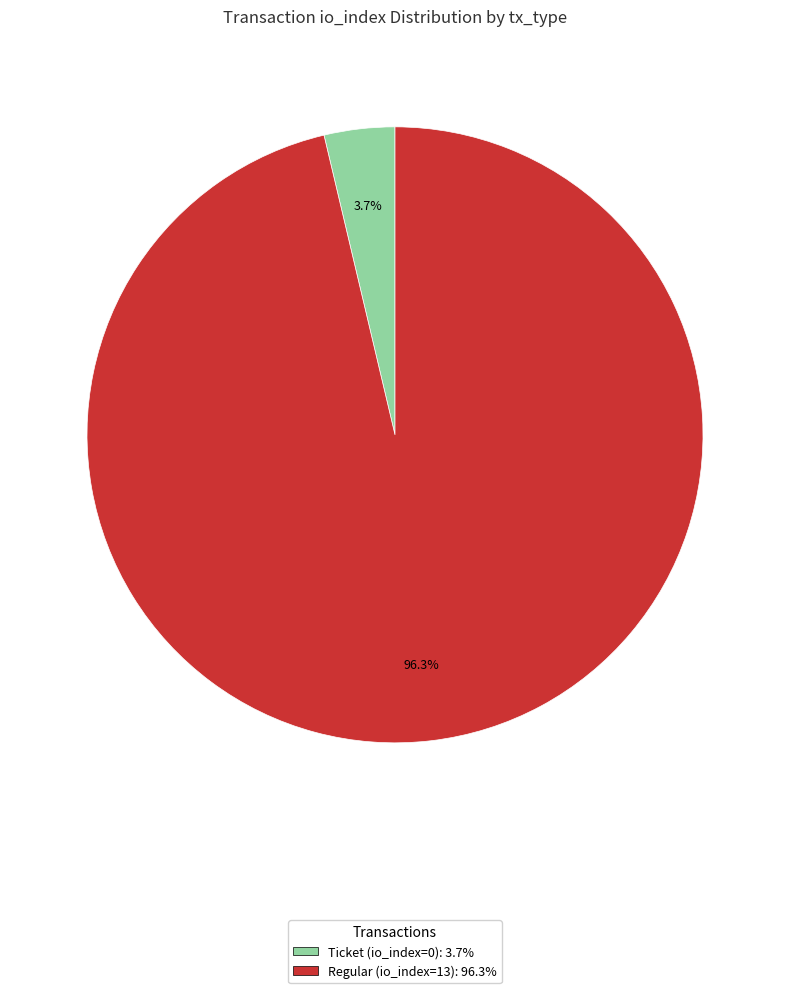

To the nearest percent, what portion does Regular (io_index=13) represent?

96%